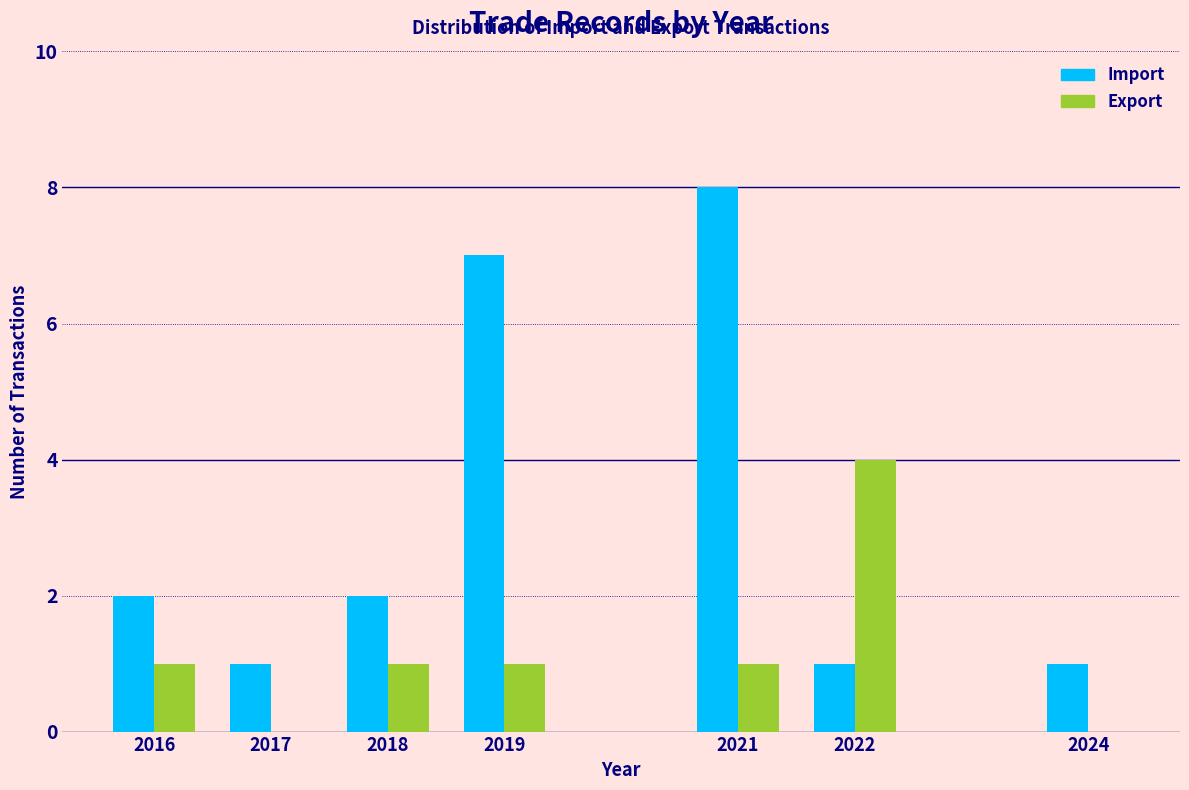

Reading right to left, what are all the values shown in this chart?

Import: 2024=1	2022=1	2021=8	2019=7	2018=2	2017=1	2016=2
Export: 2024=0	2022=4	2021=1	2019=1	2018=1	2017=0	2016=1